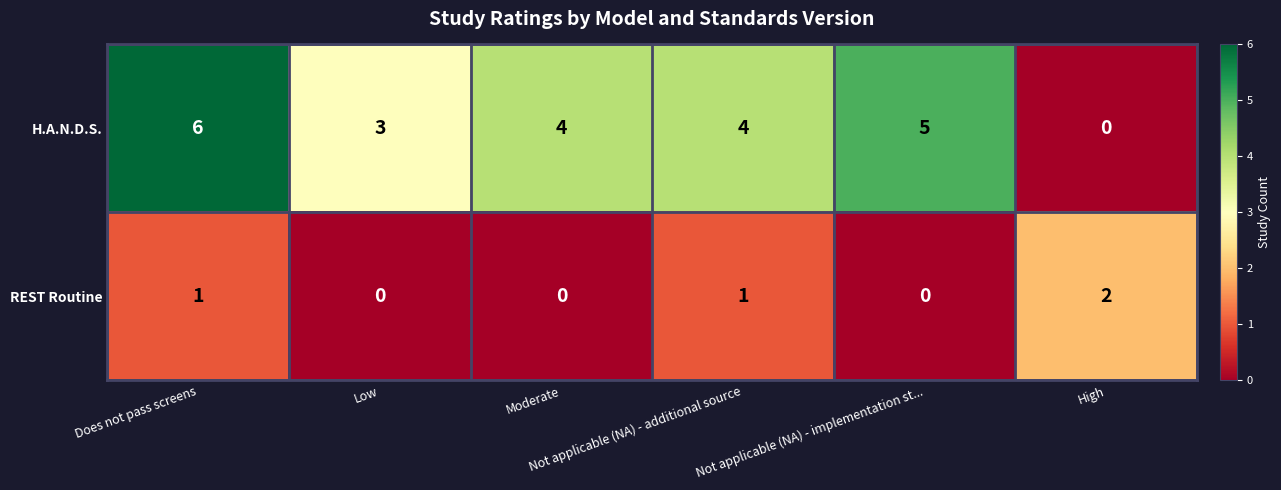

What is the sum of all H.A.N.D.S. values?

22